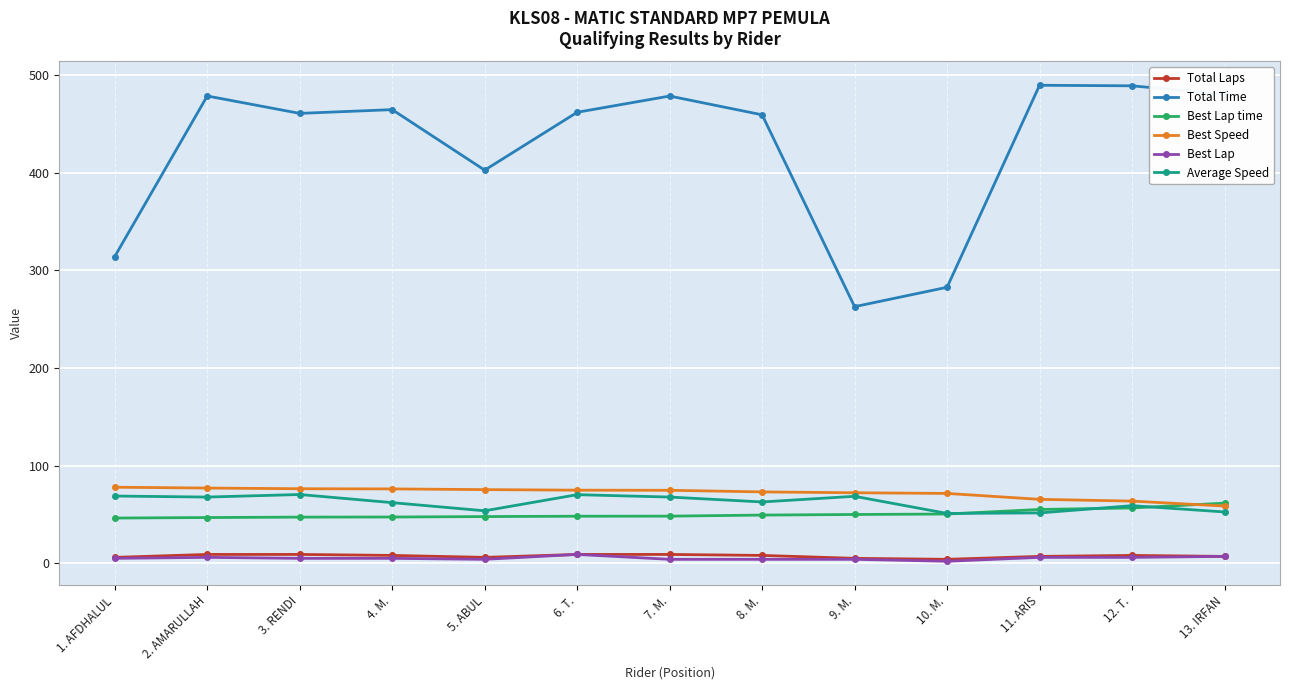

True or false: Total Time has a value of 480.0 at 13. IRFAN.

True